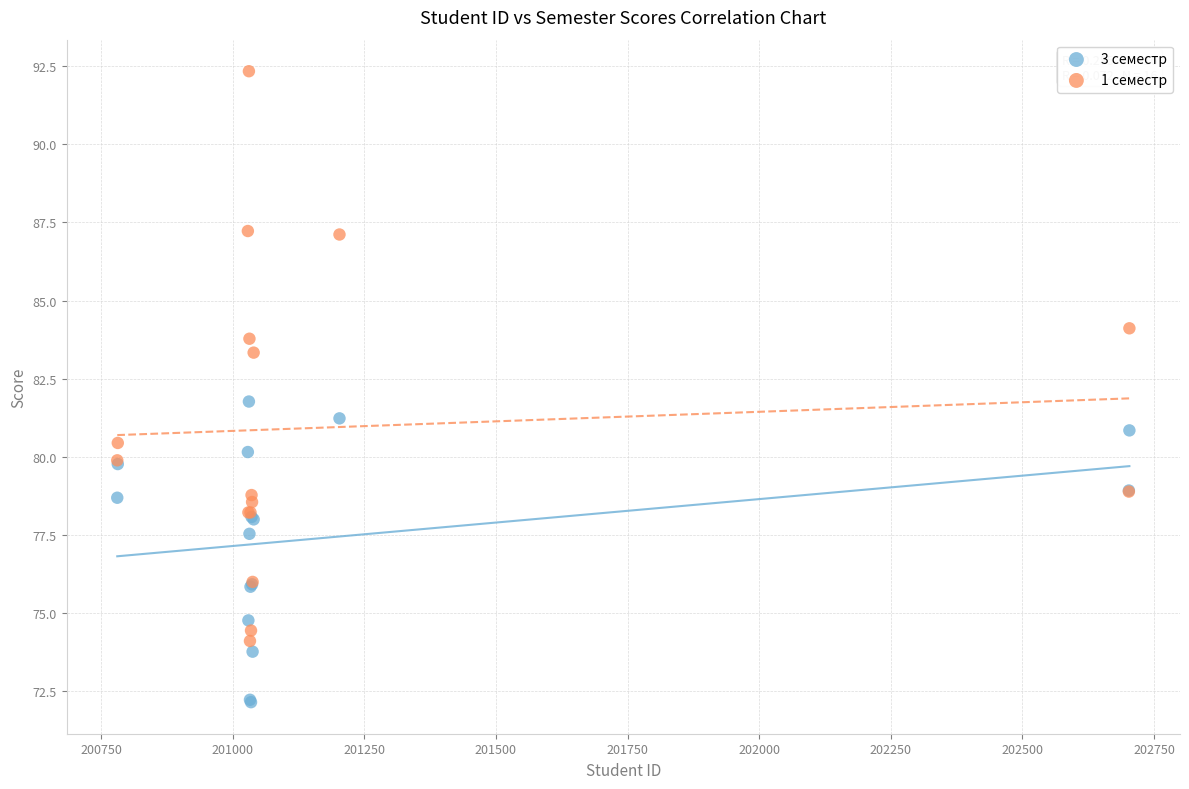

Which series has the widest spread of Y values?

1 семестр